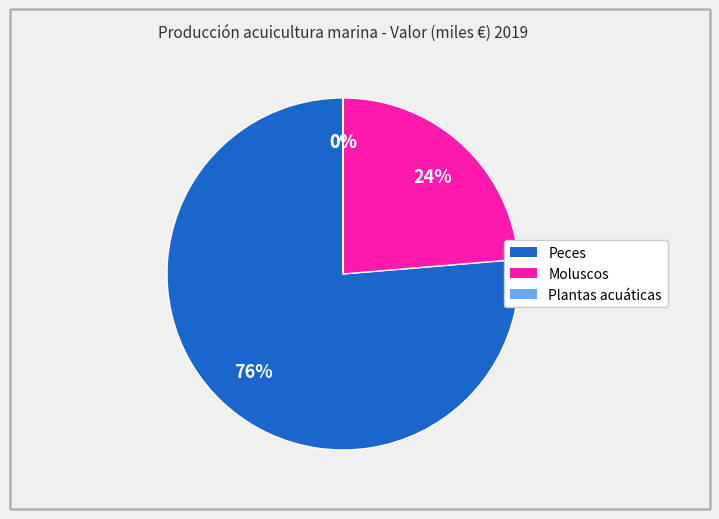

Is there any slice that represents more than half of the pie?

Yes